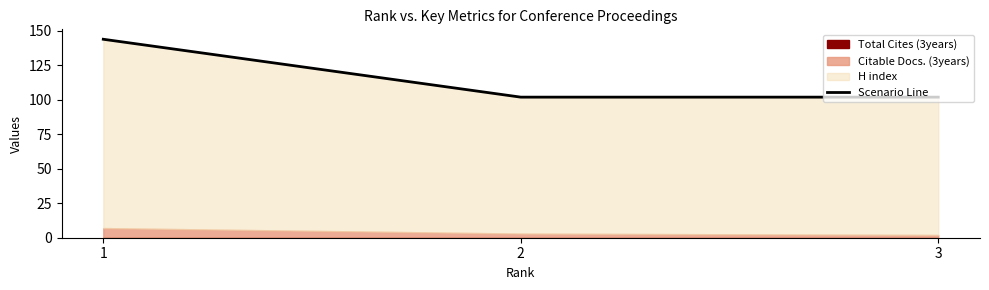

What is the value of the 1st point from the left?

144